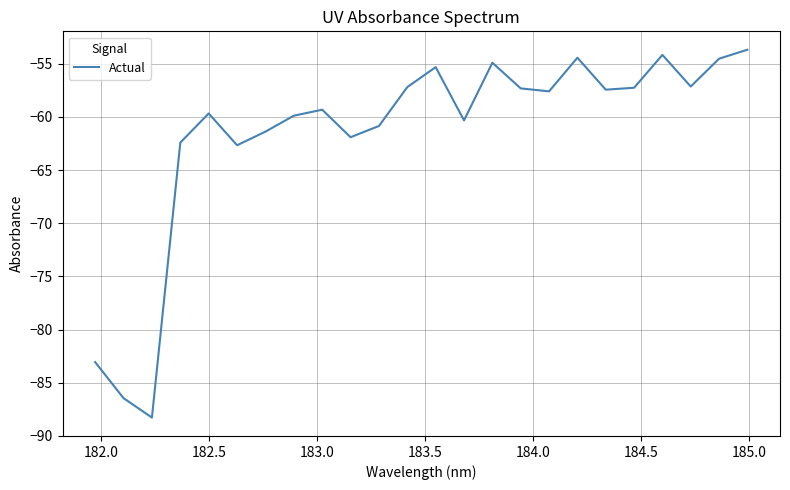

What is the smallest value displayed?

-88.3